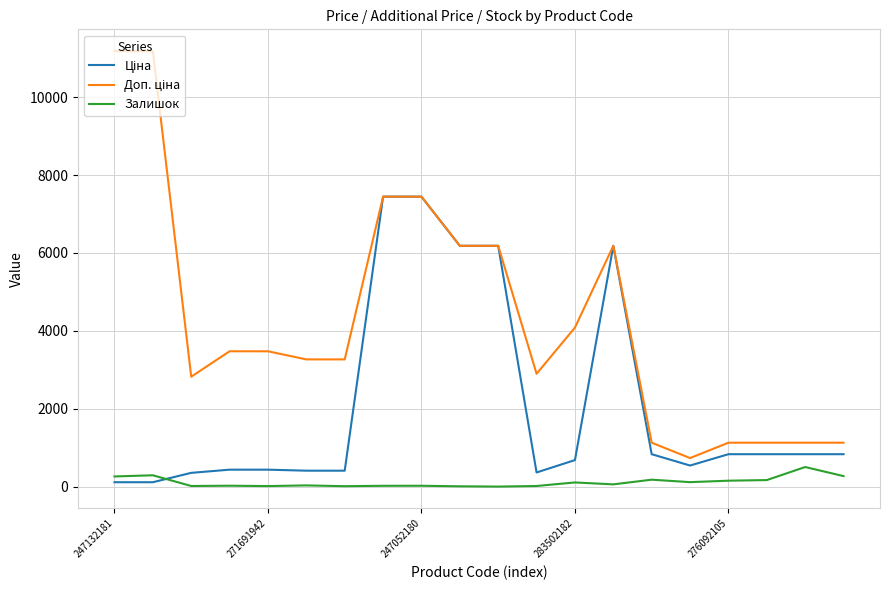

How many distinct data groups are displayed?

3